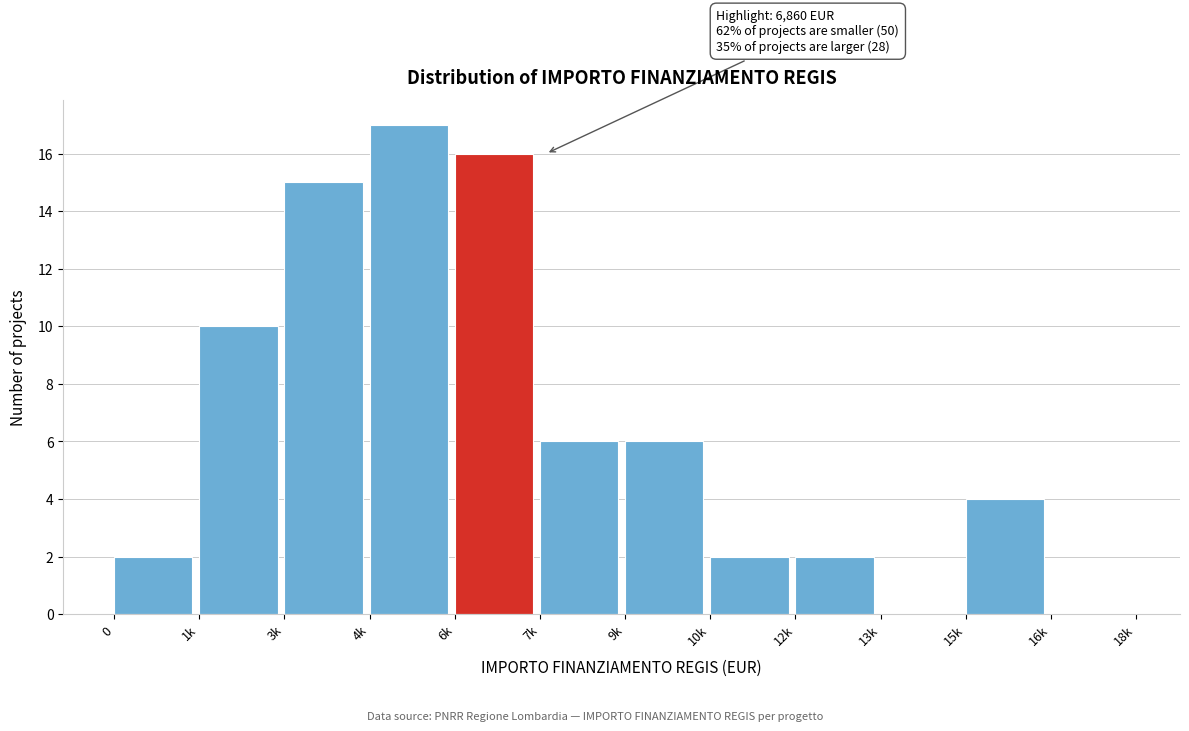

Reading left to right, extract all data points from this chart.

0=2	1k=10	3k=15	4k=17	6k=16	7k=6	9k=6	10k=2	12k=2	13k=0	15k=4	16k=0